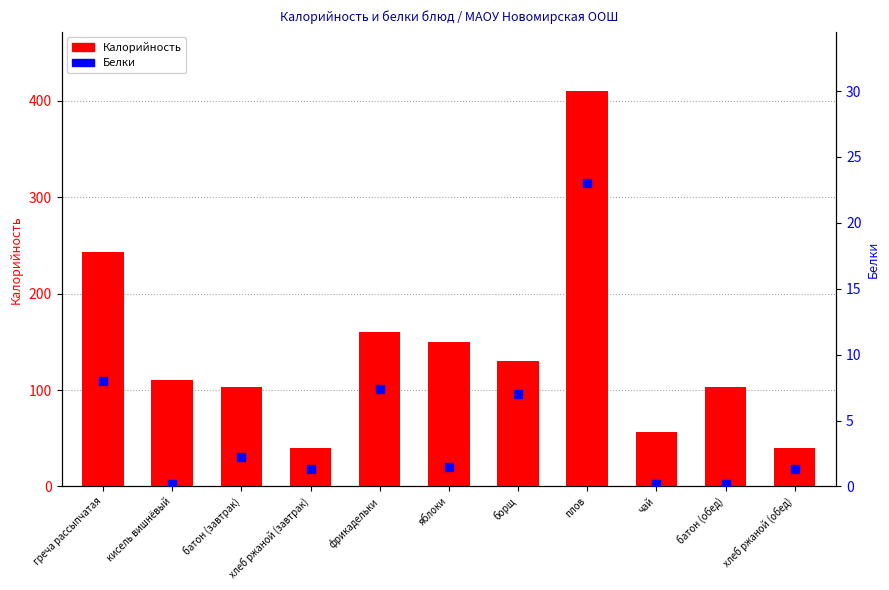

Which series has the widest spread of Y values?

Калорийность